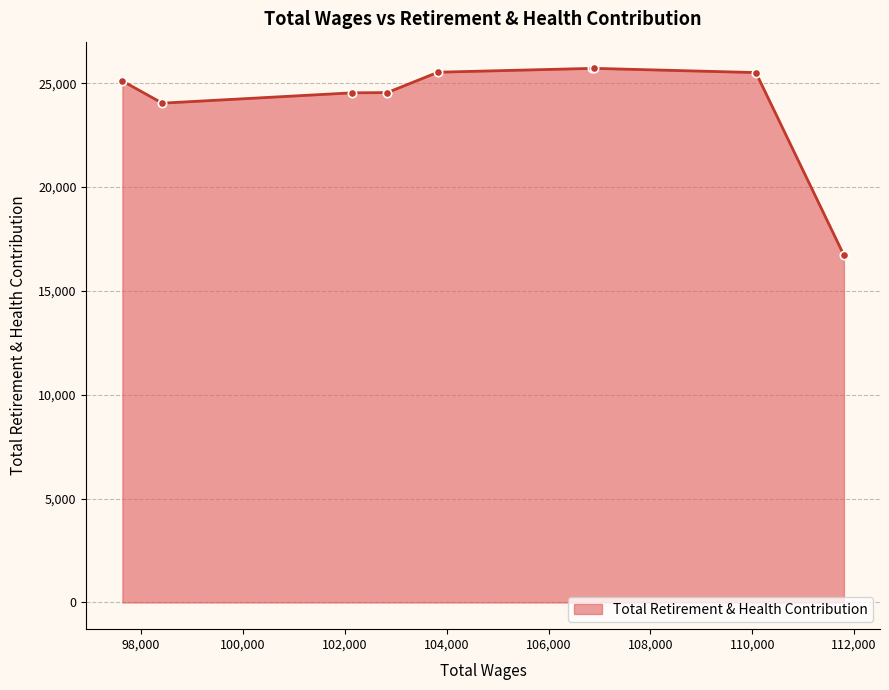

What is the smallest value displayed?

16714